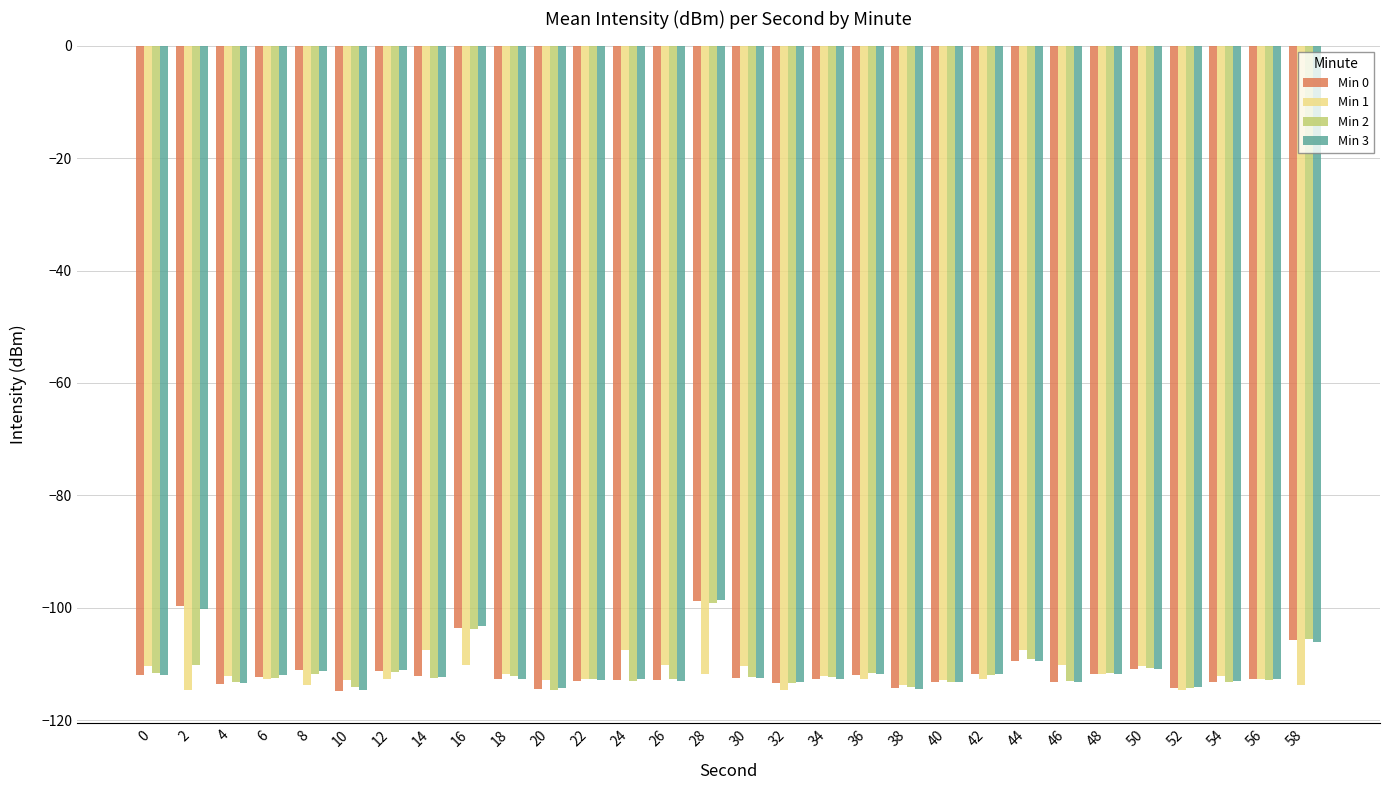

What is the value of the Min 0 bar at the 10th from the left?

-112.6